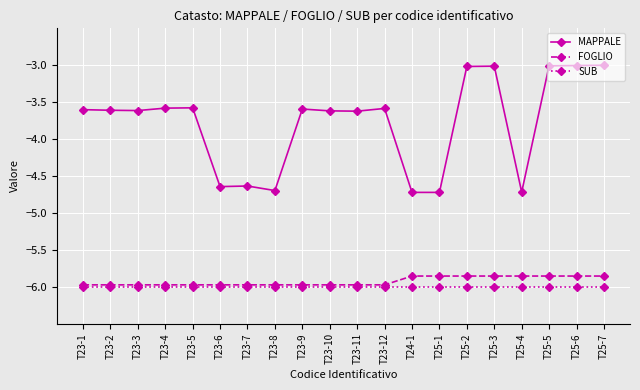

Which series has the largest total across all categories?

MAPPALE